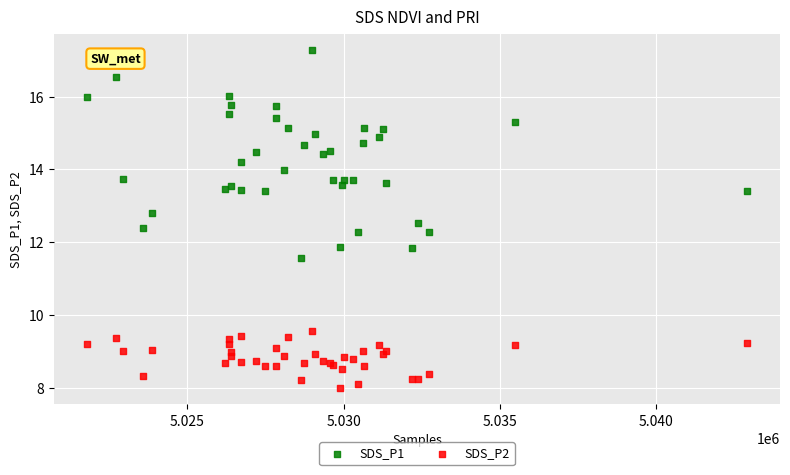

What is the X range (max minus min) for the scatter plot?

21128.0